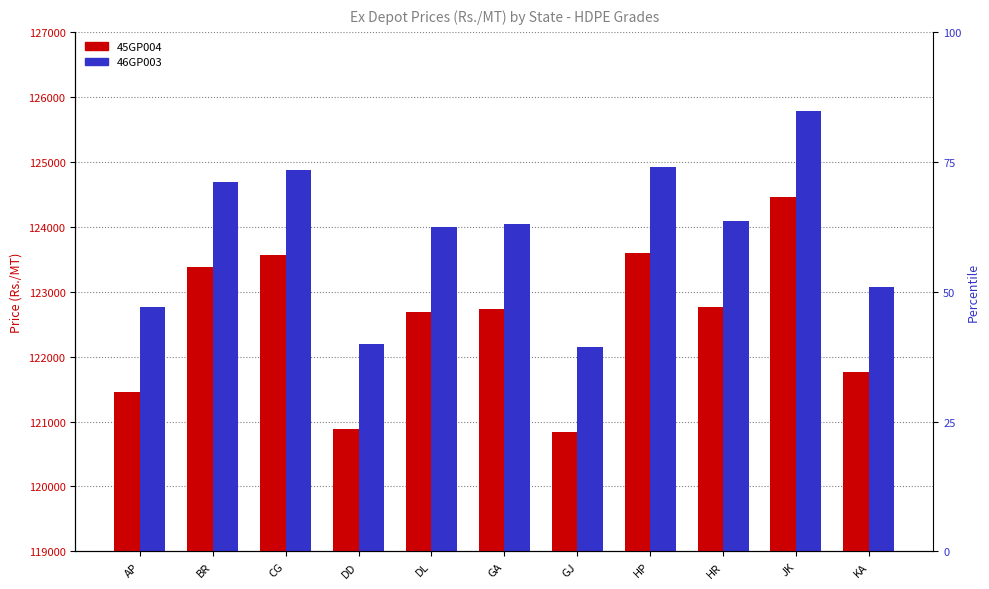

Does the chart contain any negative values?

No